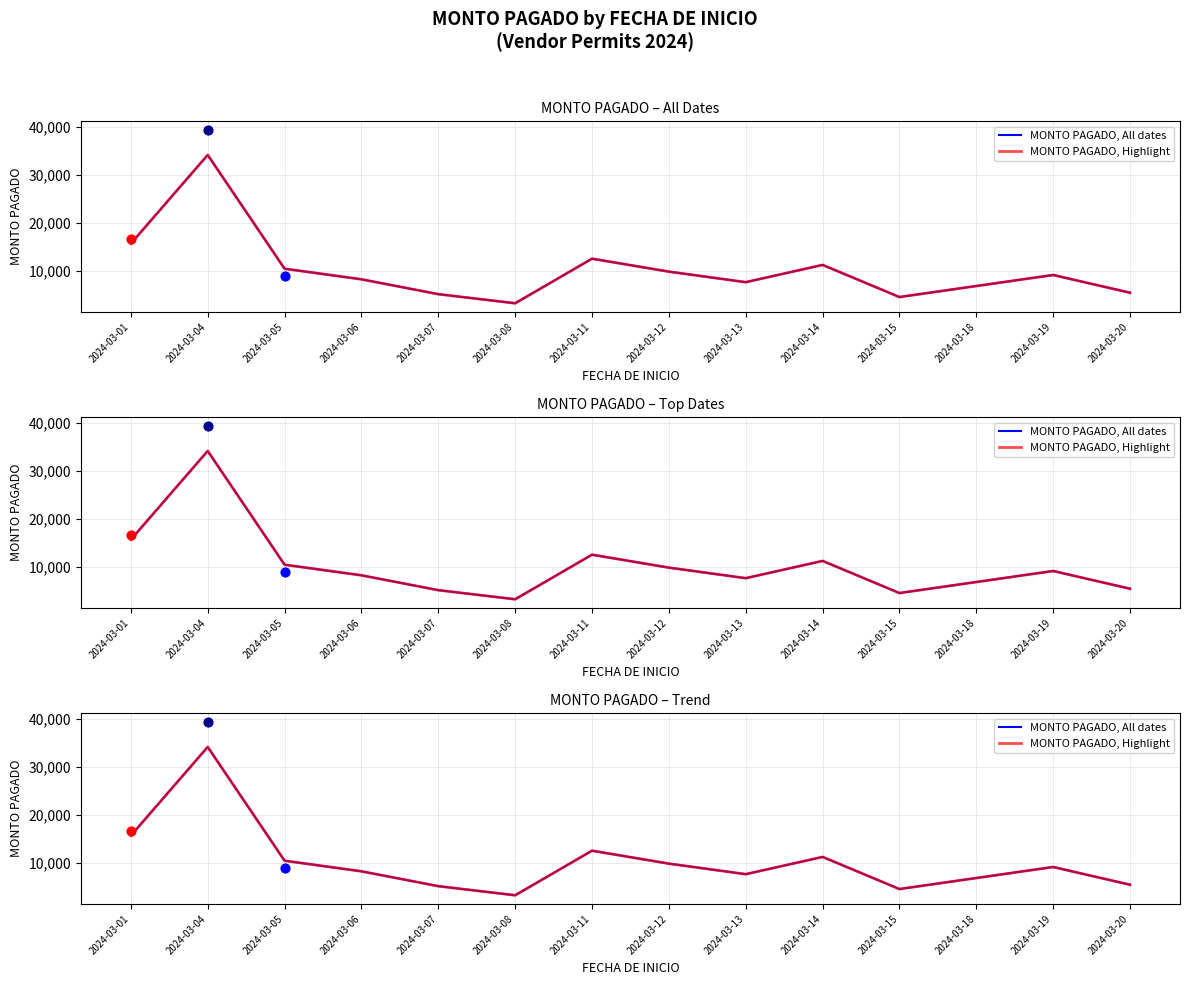

Is the value of MONTO PAGADO, Highlight at 2024-03-12 greater than the value of MONTO PAGADO, All dates at 2024-03-15?

Yes